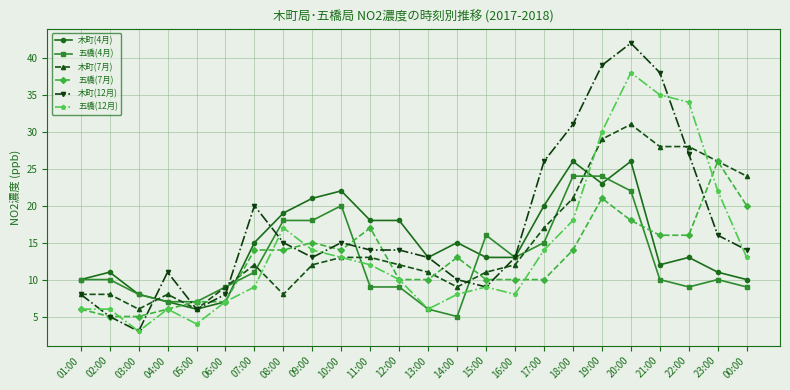

Between 23:00 and 00:00, which series saw the biggest shift?

五橋(12月)